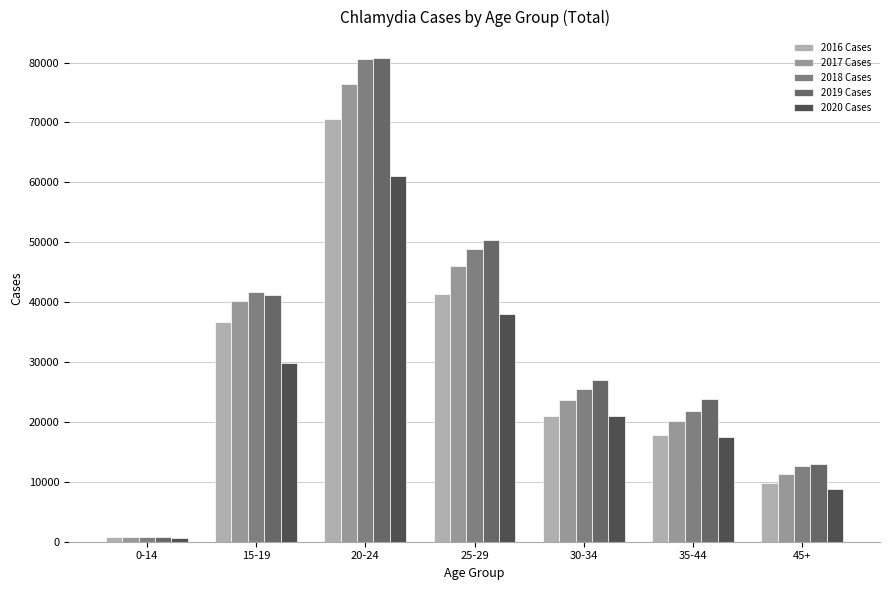

What is the difference between the second highest and second lowest values in the 2019 Cases series?

37425